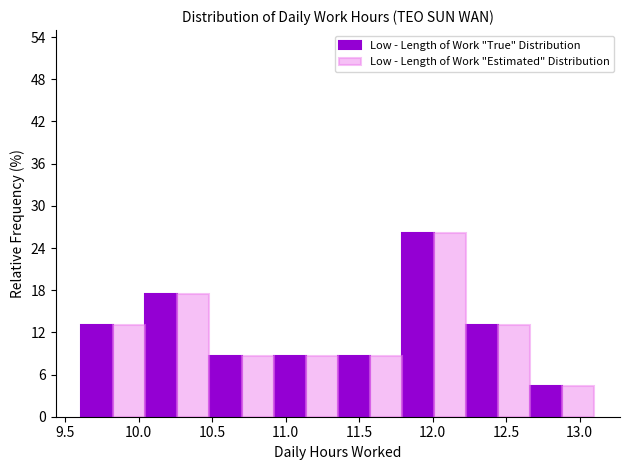

Reading left to right, list every range on the x-axis with the height of the bar of each series over it. Neither the bar edges nor the heights are printed on the chart, so give them approximately, as read against the axes.

9.60 to 10.05: Low - Length of Work "True" Distribution=13	Low - Length of Work "Estimated" Distribution=13
10.05 to 10.50: Low - Length of Work "True" Distribution=17	Low - Length of Work "Estimated" Distribution=17
10.50 to 10.90: Low - Length of Work "True" Distribution=9	Low - Length of Work "Estimated" Distribution=9
10.90 to 11.35: Low - Length of Work "True" Distribution=9	Low - Length of Work "Estimated" Distribution=9
11.35 to 11.80: Low - Length of Work "True" Distribution=9	Low - Length of Work "Estimated" Distribution=9
11.80 to 12.25: Low - Length of Work "True" Distribution=26	Low - Length of Work "Estimated" Distribution=26
12.25 to 12.65: Low - Length of Work "True" Distribution=13	Low - Length of Work "Estimated" Distribution=13
12.65 to 13.10: Low - Length of Work "True" Distribution=4	Low - Length of Work "Estimated" Distribution=4